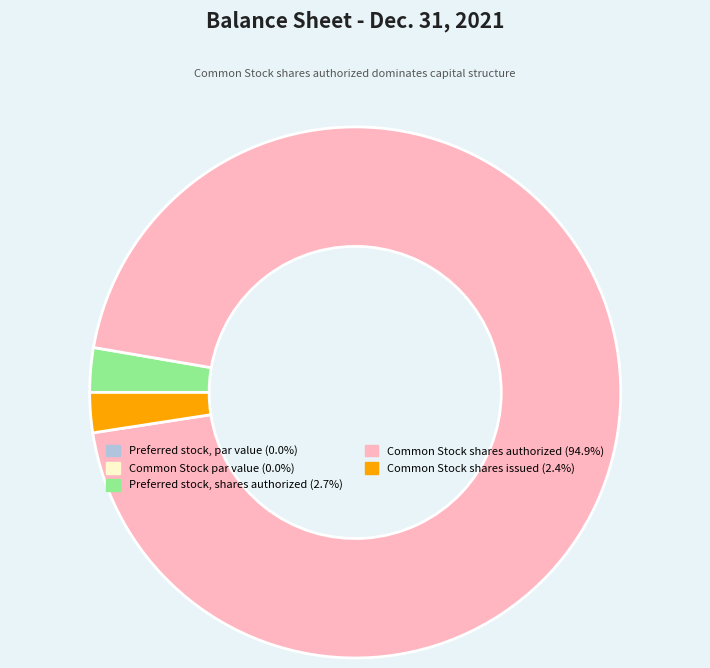

Combined, do Common Stock shares authorized (94.9%) and Preferred stock, shares authorized (2.7%) account for over 50%?

Yes